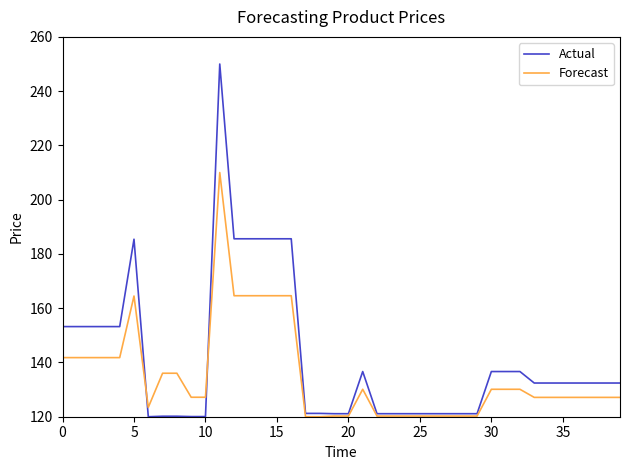

What is the highest value of the Actual series?

250.0